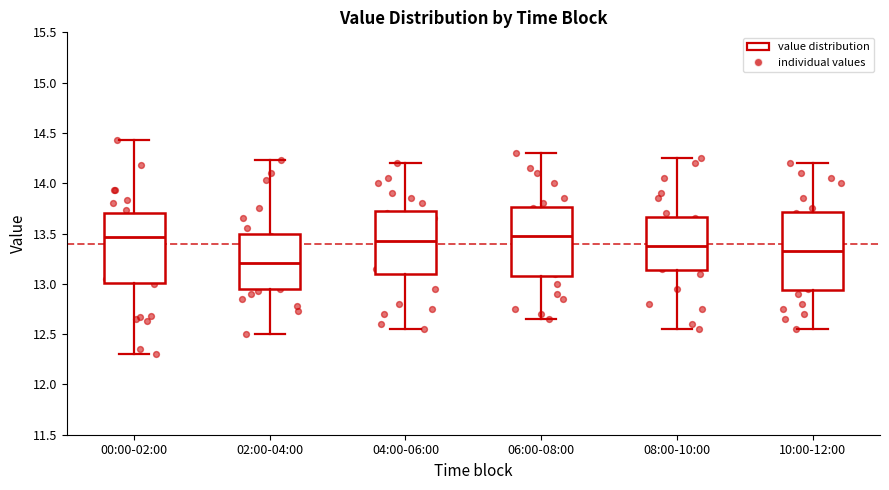

Reading left to right, read every box against the y-axis: the position of its median line, the range the box covers, and the ends of its whiskers. The values are not printed on the chart, so give them approximately, as read against the axis.

00:00-02:00: median 13.45, box 13.00 to 13.70, whiskers 12.30 to 14.45
02:00-04:00: median 13.20, box 12.95 to 13.50, whiskers 12.50 to 14.25
04:00-06:00: median 13.45, box 13.10 to 13.75, whiskers 12.55 to 14.20
06:00-08:00: median 13.50, box 13.10 to 13.75, whiskers 12.65 to 14.30
08:00-10:00: median 13.40, box 13.15 to 13.65, whiskers 12.55 to 14.25
10:00-12:00: median 13.35, box 12.95 to 13.70, whiskers 12.55 to 14.20